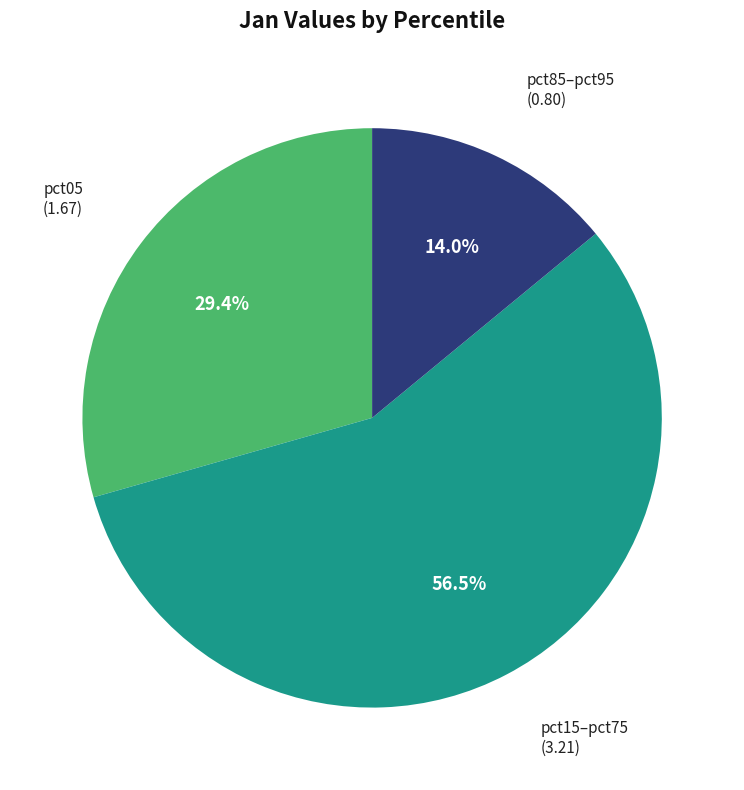

Is there a majority slice in this chart?

Yes